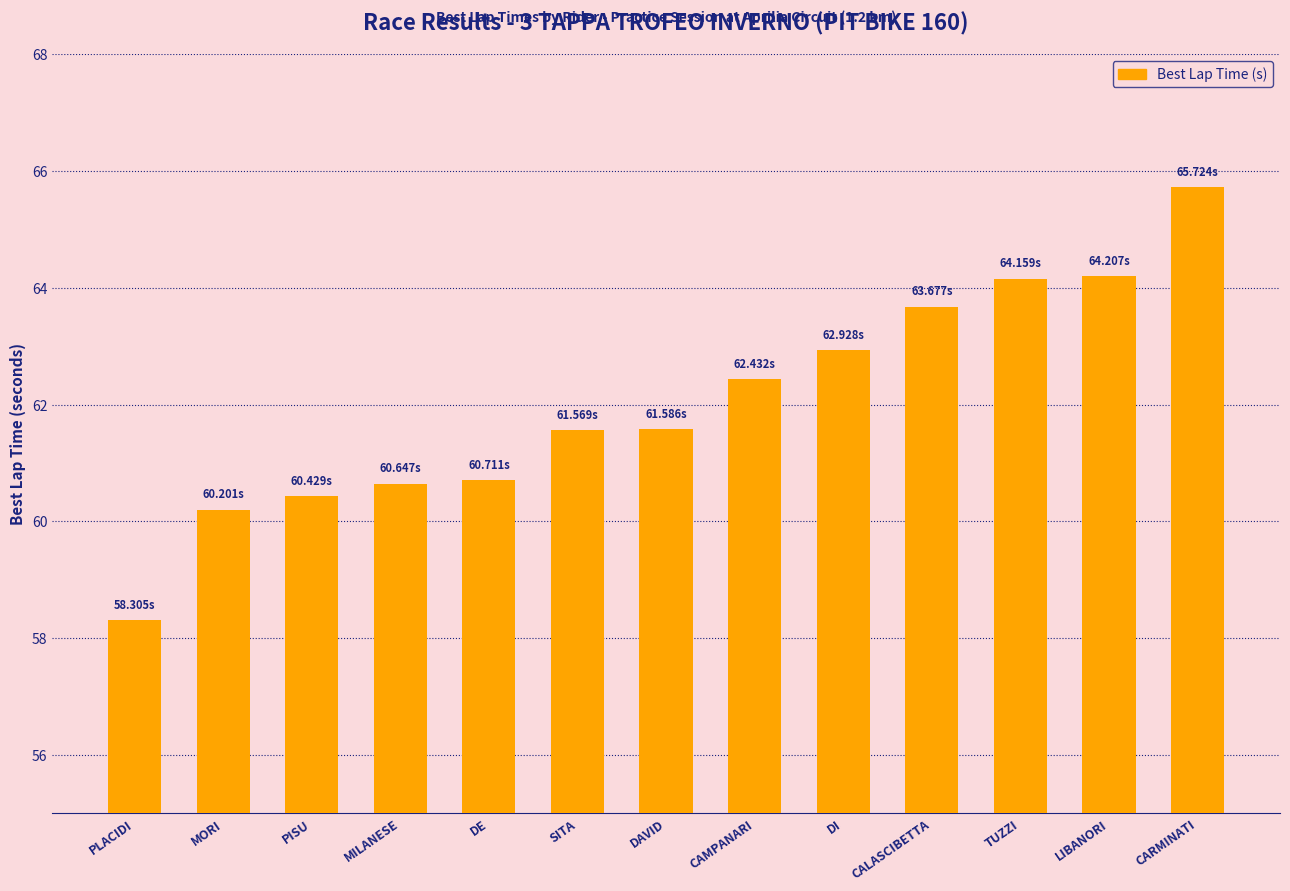

What is the maximum value shown in the chart?

65.7